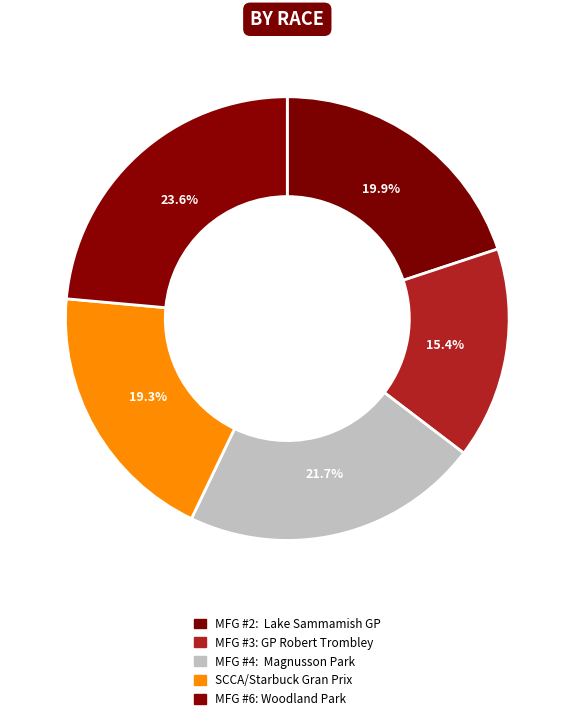

What is the smallest slice in the pie chart?

MFG #3: GP Robert Trombley